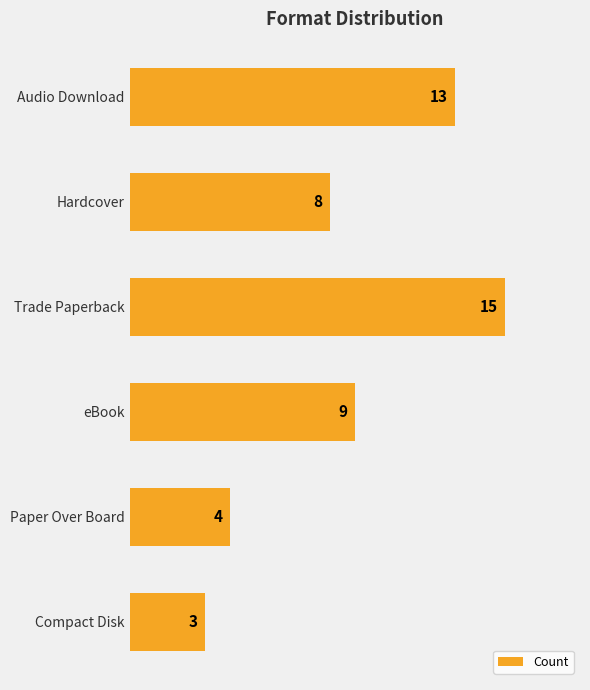

Rank the categories by value from lowest to highest.

Compact Disk, Paper Over Board, Hardcover, eBook, Audio Download, Trade Paperback